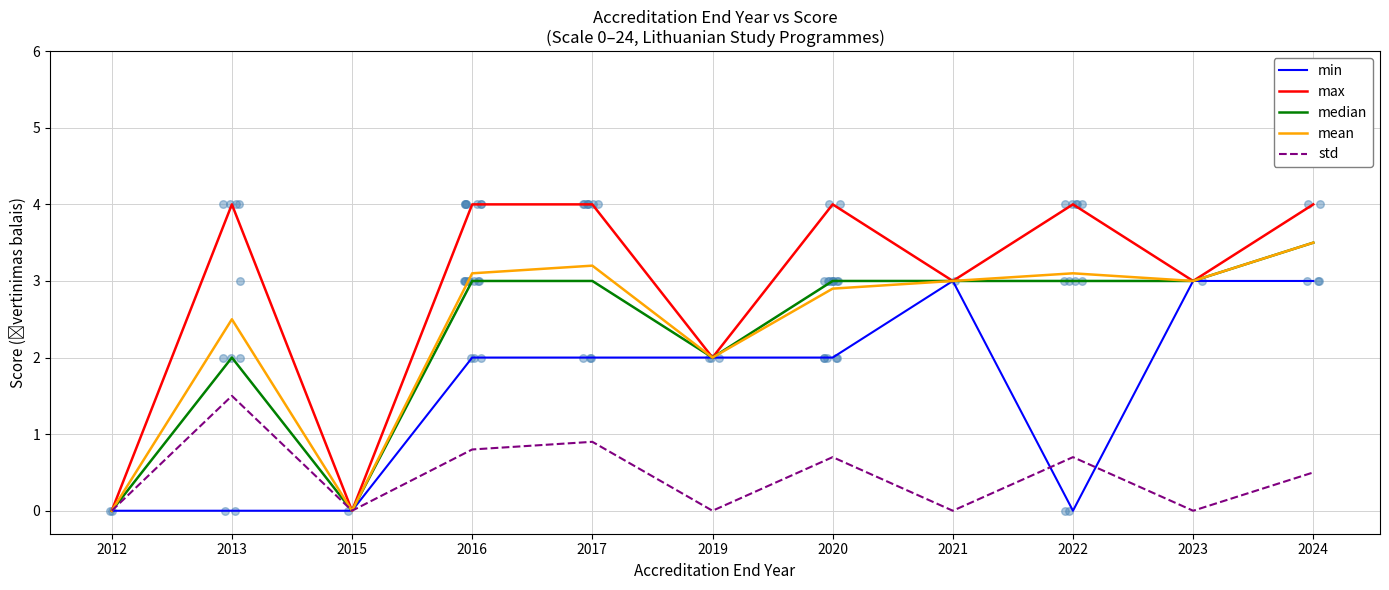

At which category is the sum across all series the highest?

2024